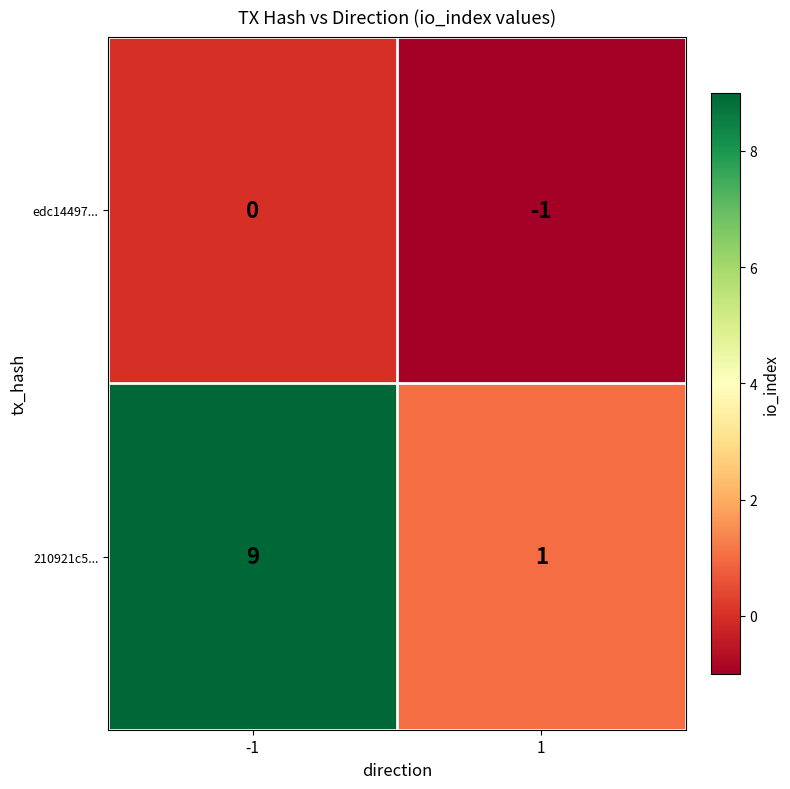

Is the value of 210921c5... at -1 greater than the value of edc14497... at 1?

Yes